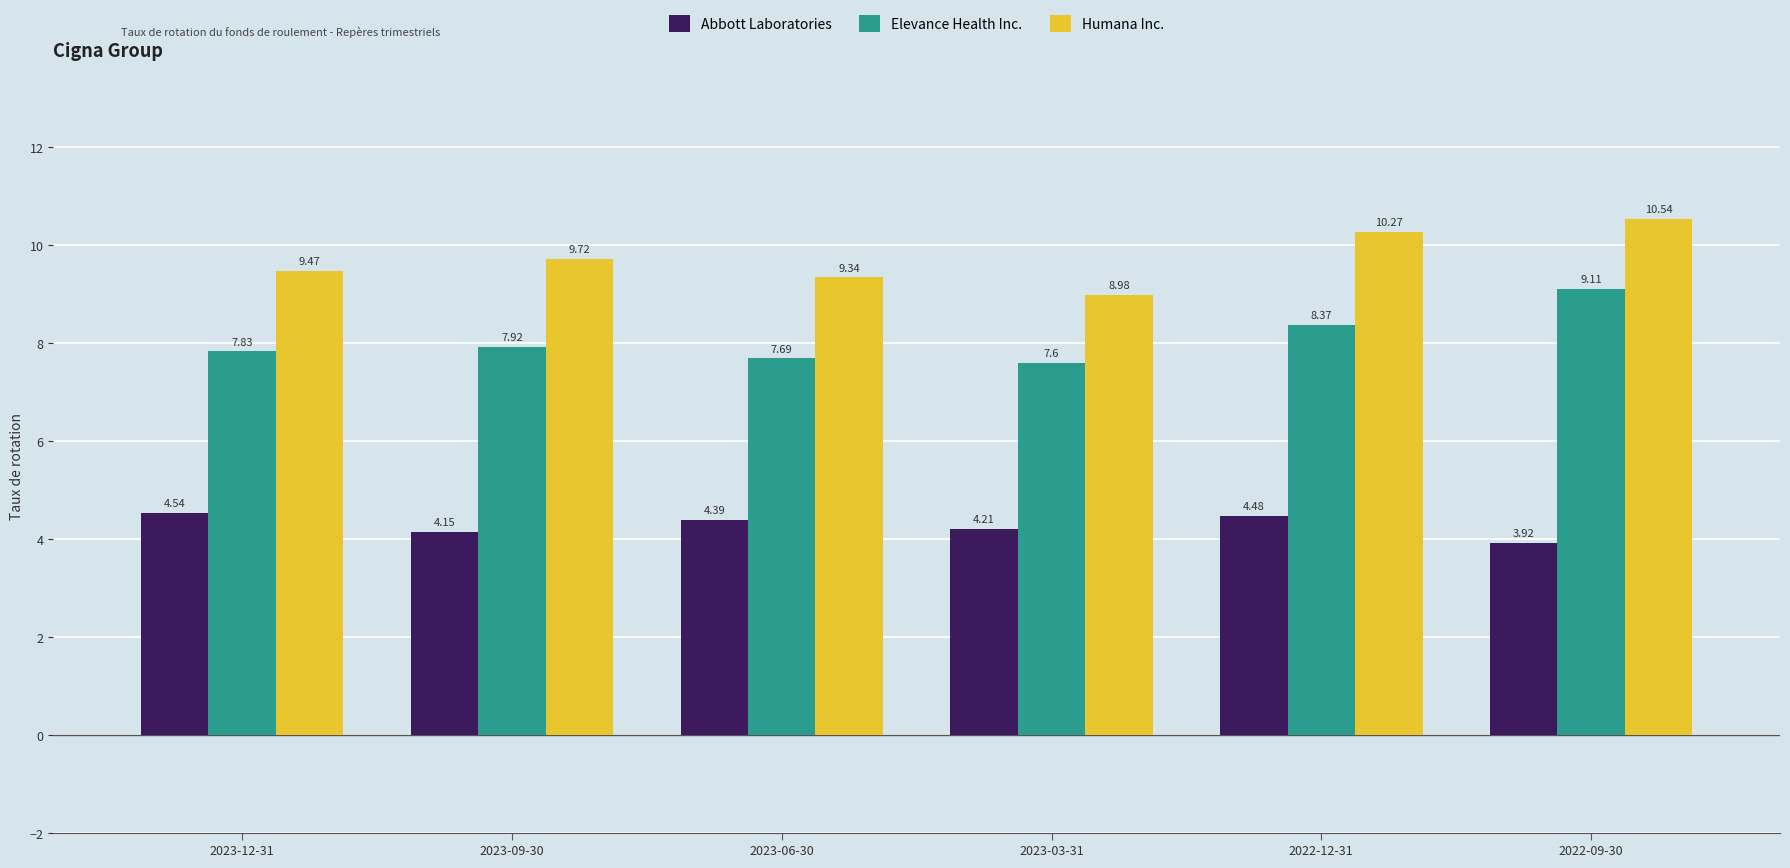

How many data points in Abbott Laboratories are less than 4?

1